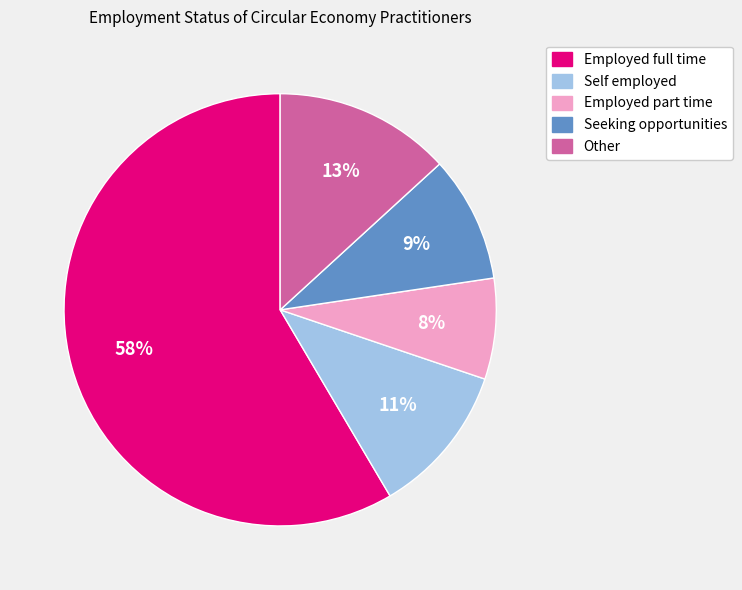

The Other slice represents 13% of the pie. True or false?

True